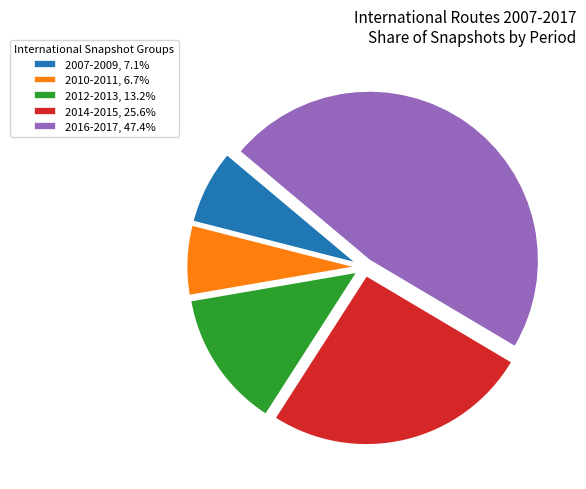

Is there a majority slice in this chart?

No